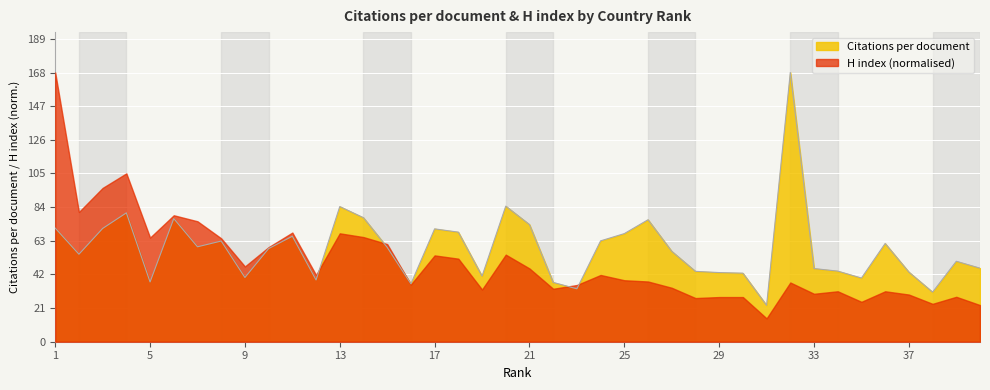

Where does the data first go above 58?

1